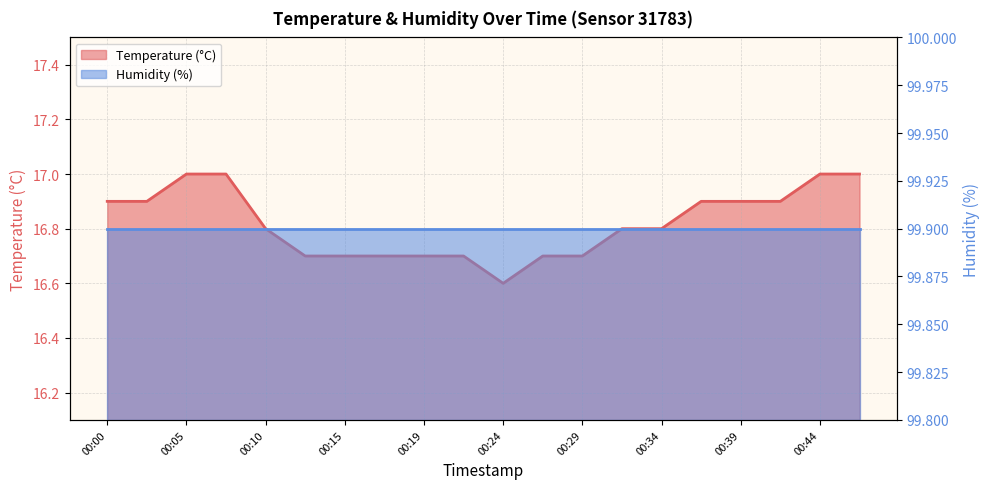

Rank the categories by value from highest to lowest.

00:05, 00:07, 00:44, 00:46, 00:00, 00:02, 00:37, 00:39, 00:41, 00:10, 00:32, 00:34, 00:12, 00:15, 00:17, 00:19, 00:22, 00:27, 00:29, 00:24